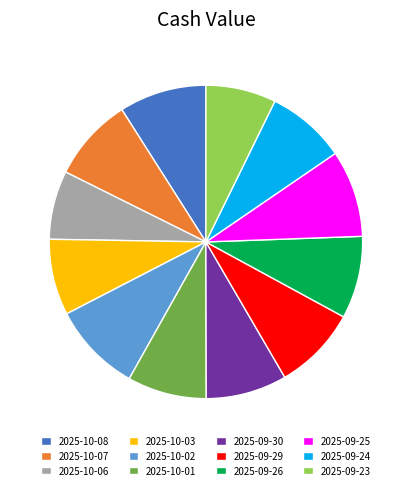

Is the sum of 2025-09-25 and 2025-10-03 greater than half?

No